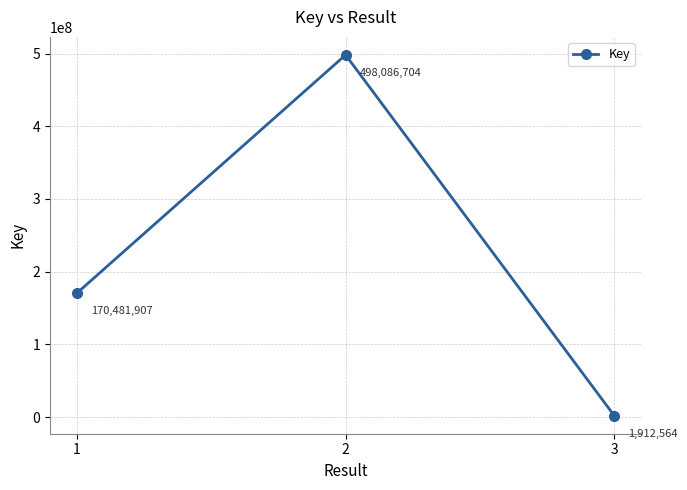

What is the value of the 1st point from the left?

170481907